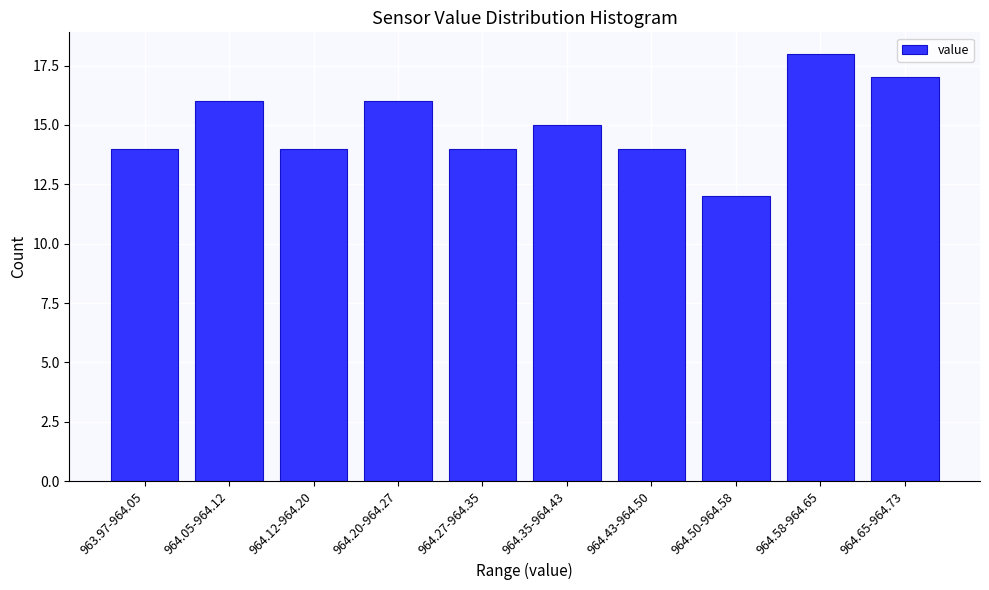

Reading left to right, transcribe all the data shown in this chart.

14	16	14	16	14	15	14	12	18	17